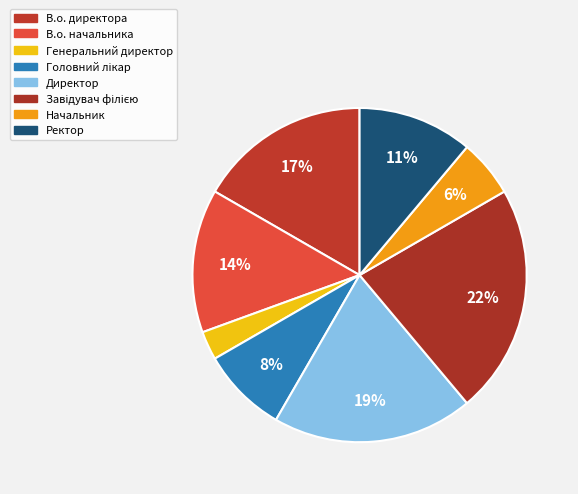

What percentage is the В.о. начальника slice, to the nearest percent?

14%